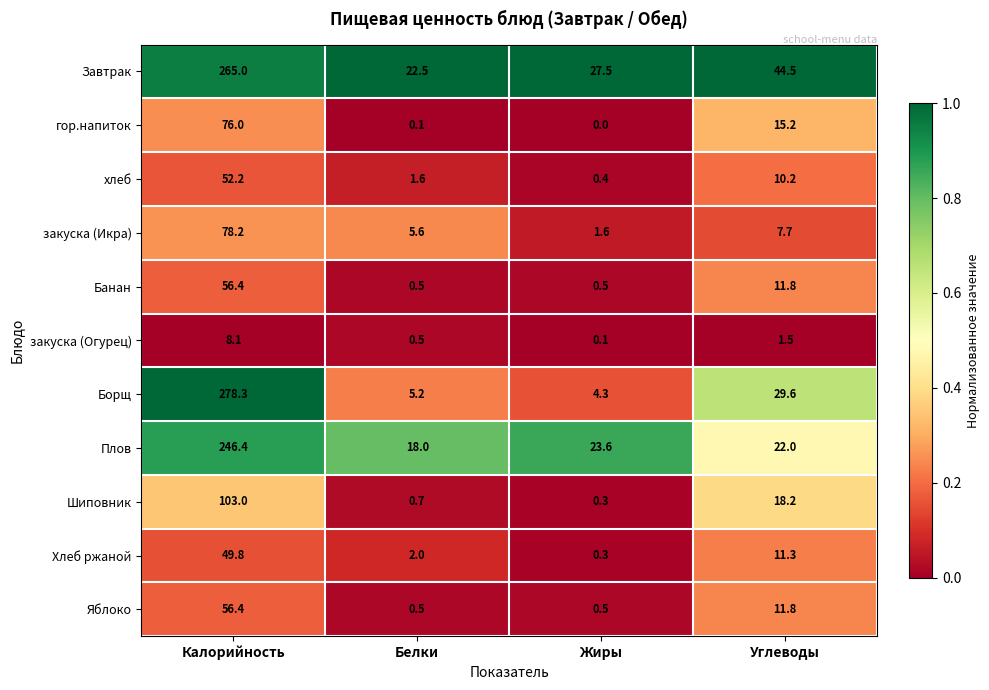

Which category has the lowest value across all series?

Жиры